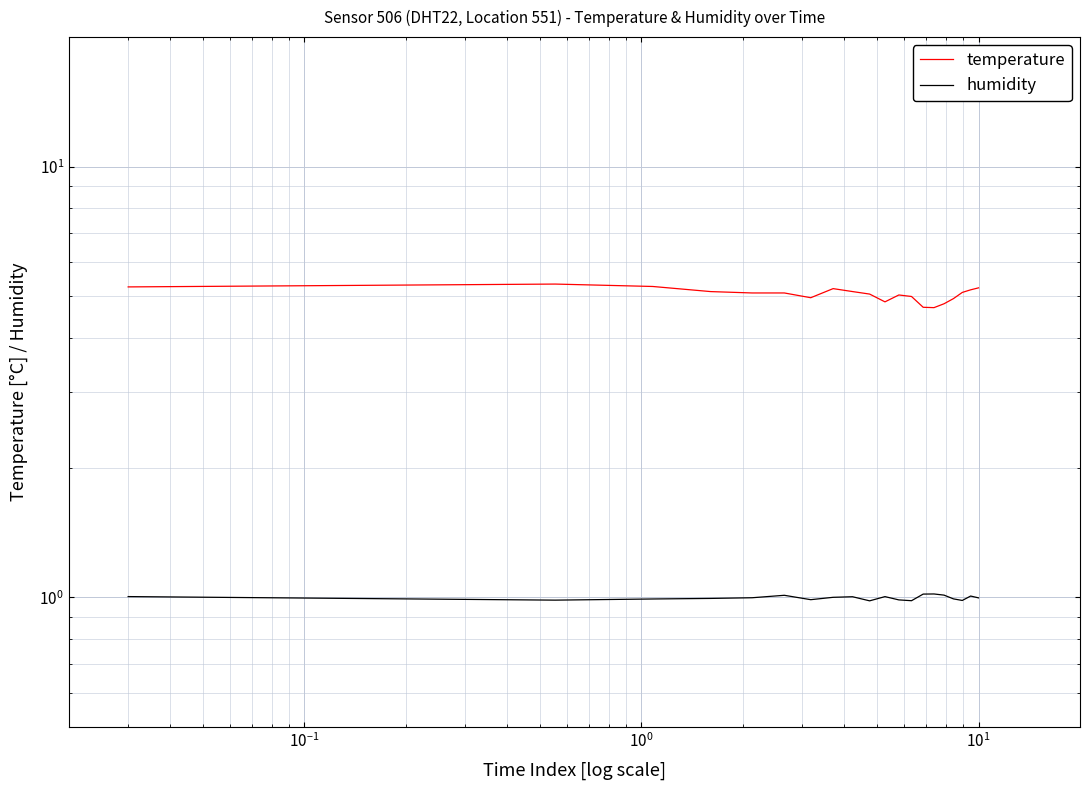

What is the difference between the second highest and minimum values in the temperature series?

0.6